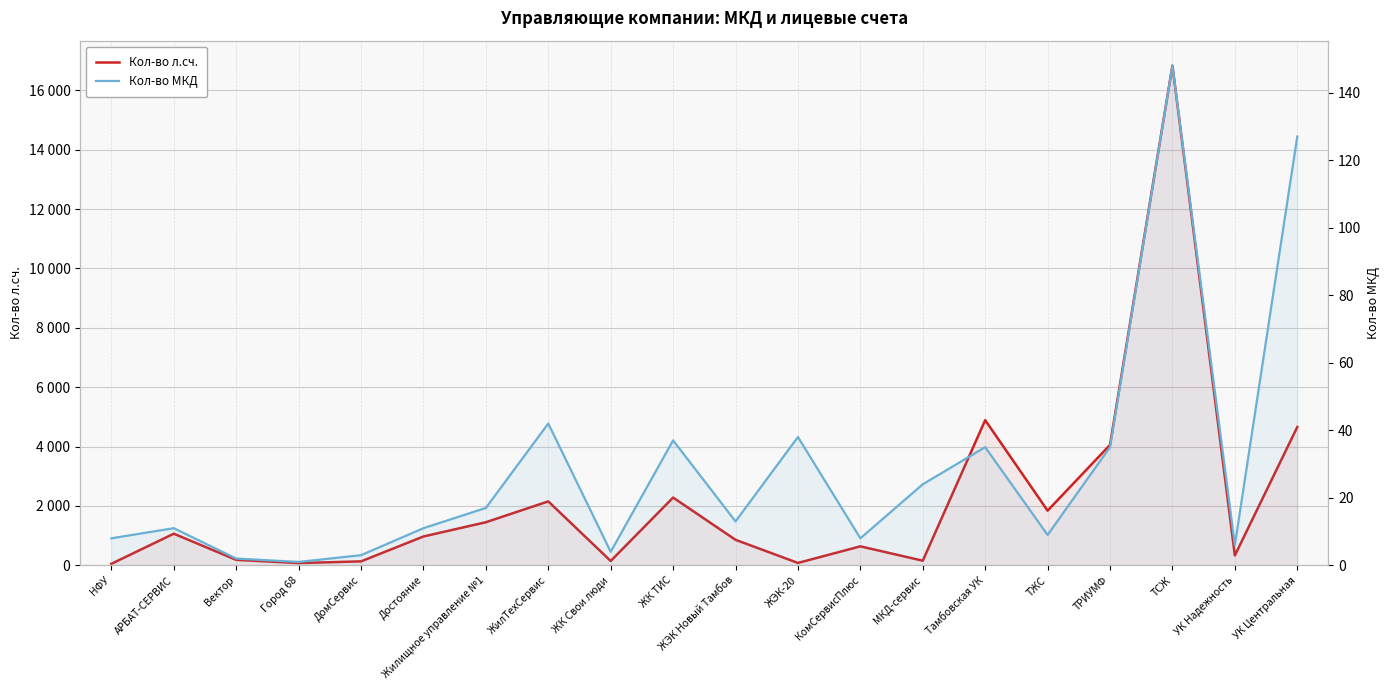

At which category does Кол-во л.сч. reach its first local peak?

АРБАТ-СЕРВИС